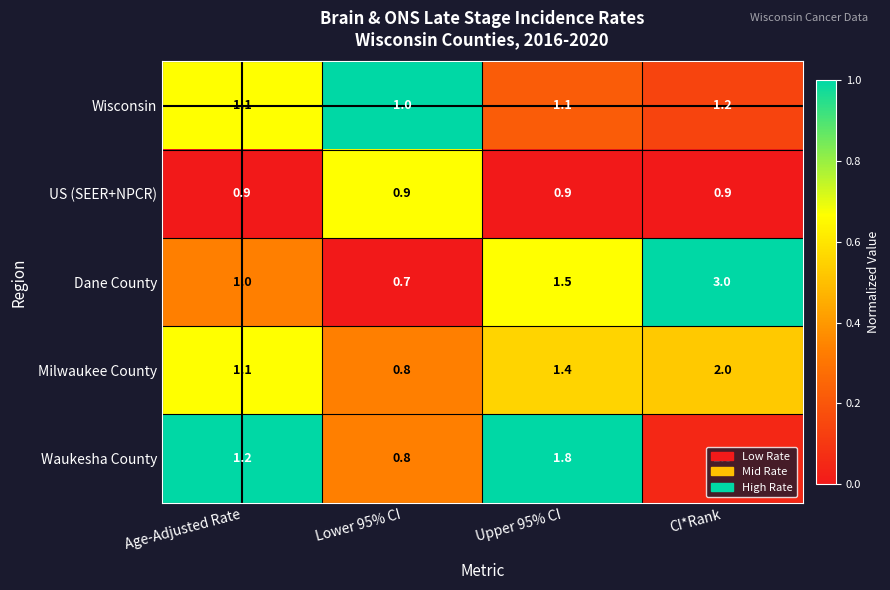

How many Waukesha County values are between 1 and 2?

3